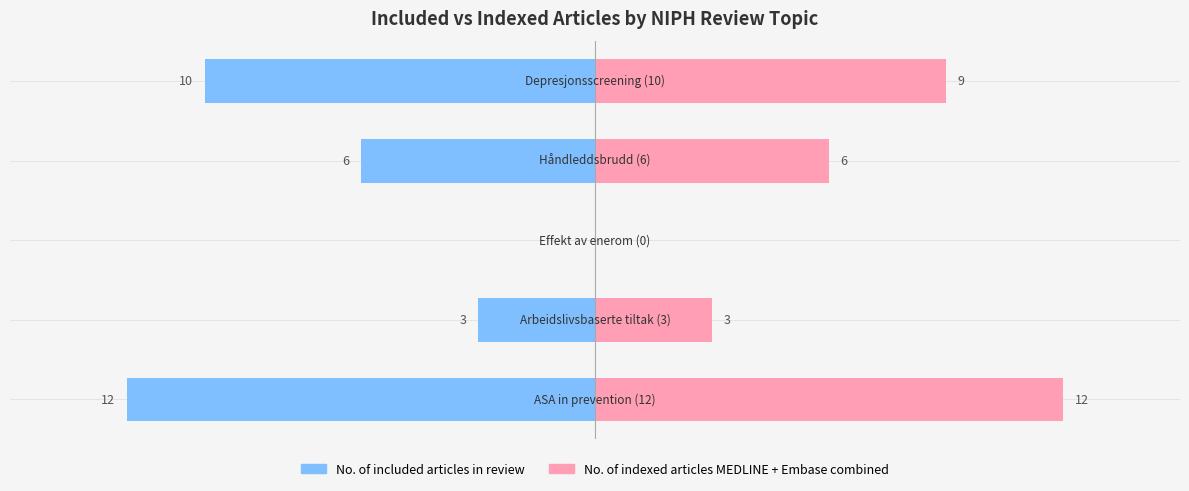

What is the difference between the highest and lowest values at 1?

6